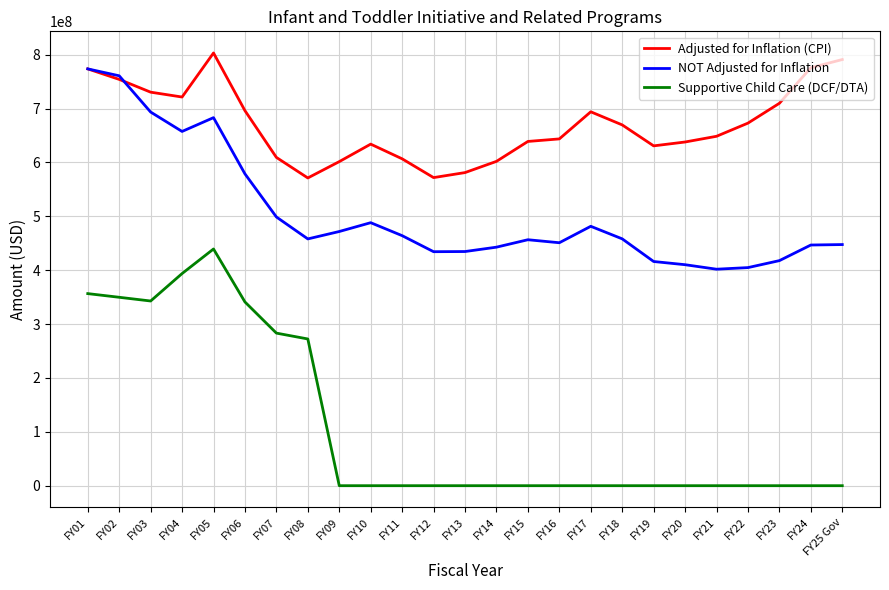

True or false: Supportive Child Care (DCF/DTA) and NOT Adjusted for Inflation intersect in this chart.

False